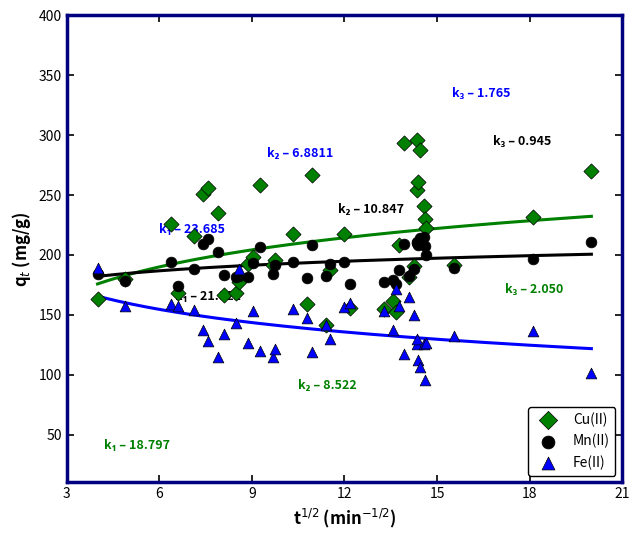

What are all the series names shown in the legend?

Cu(II), Mn(II), Fe(II)